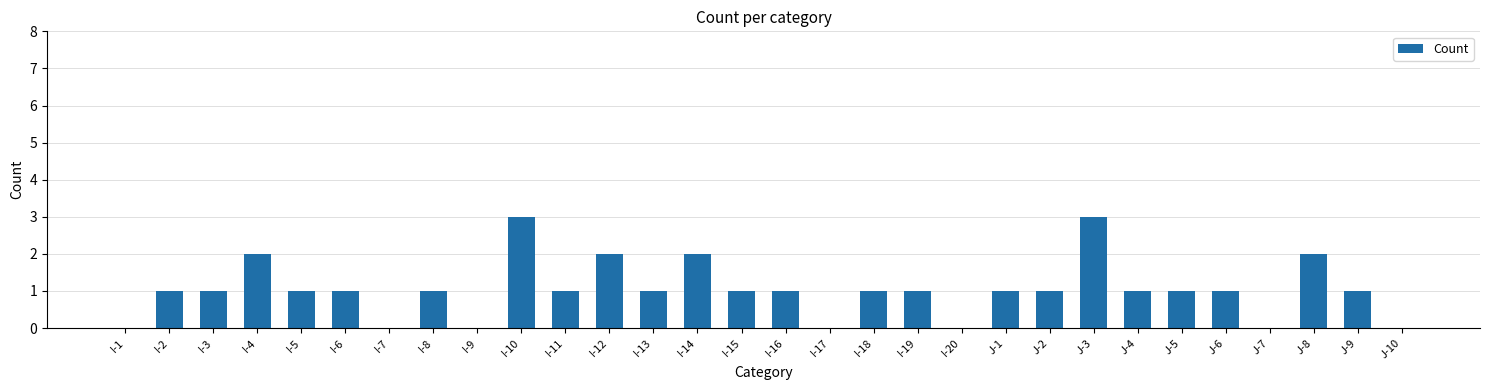

Count the values in the range 1 to 2.

21